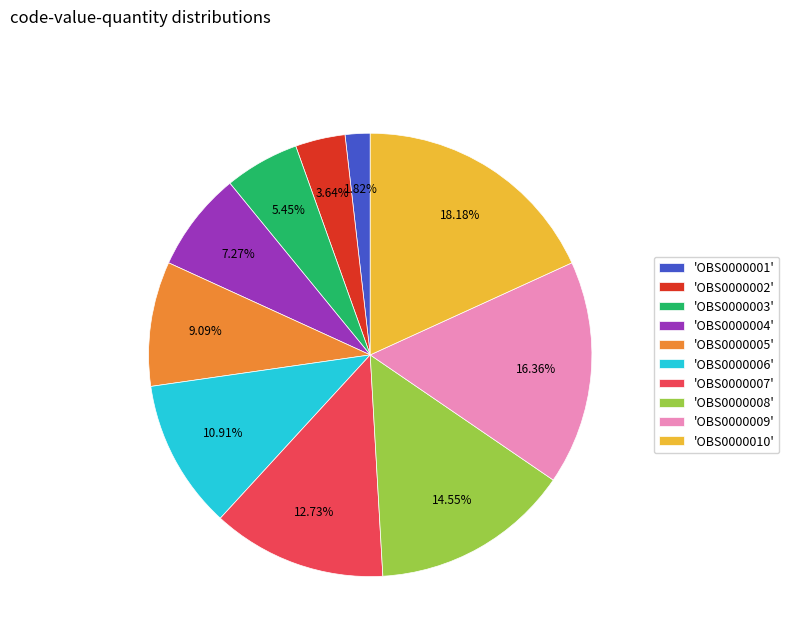

Do 'OBS0000007' and 'OBS0000005' together represent more than half of the pie?

No